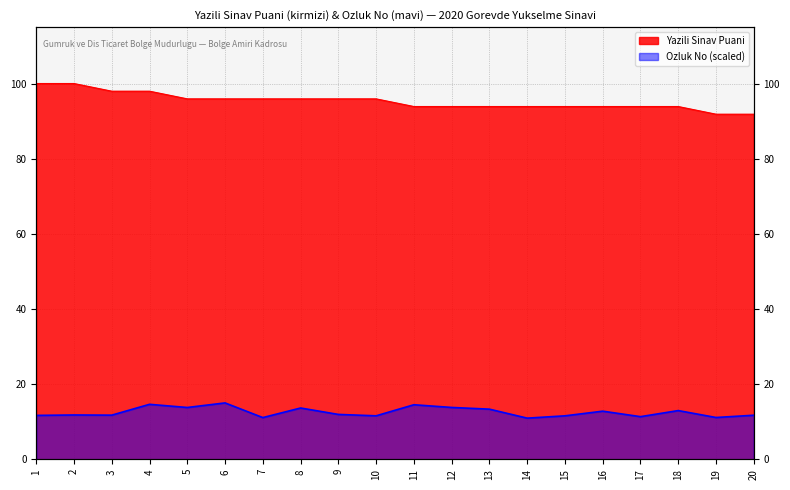

Count the number of categories in the chart.

20